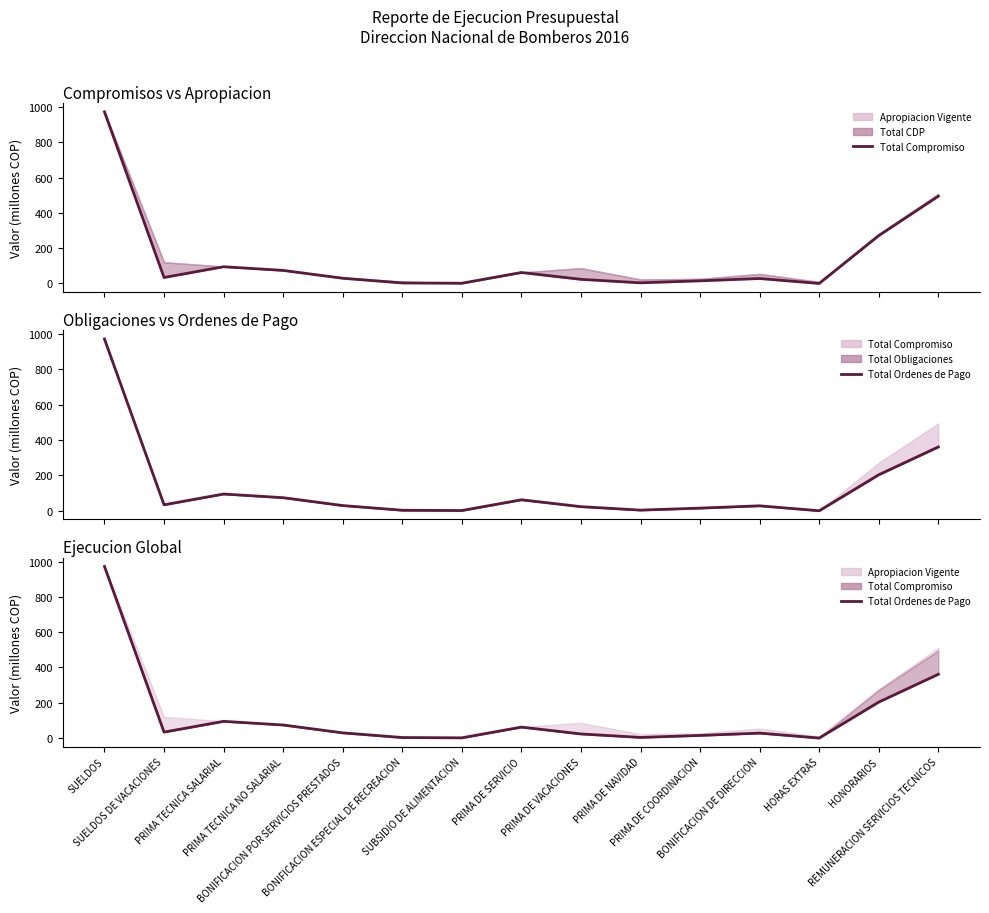

What is the maximum value for Total Ordenes de Pago?

972.2